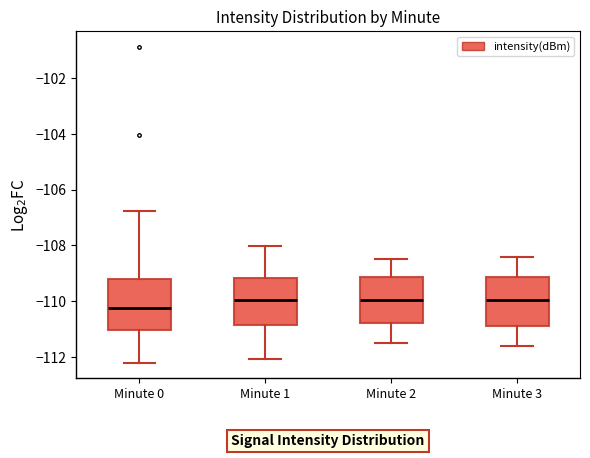

Reading left to right, transcribe this box plot: for each box, give where its median line is, the range the box spans, and where its two whiskers end, as read against the y-axis. The values are not printed on the chart, so give them approximately, as read against the axis.

Minute 0: median -110.2, box -111.0 to -109.2, whiskers -112.2 to -106.8
Minute 1: median -110.0, box -110.8 to -109.2, whiskers -112.0 to -108.0
Minute 2: median -110.0, box -110.8 to -109.2, whiskers -111.4 to -108.4
Minute 3: median -110.0, box -110.8 to -109.2, whiskers -111.6 to -108.4